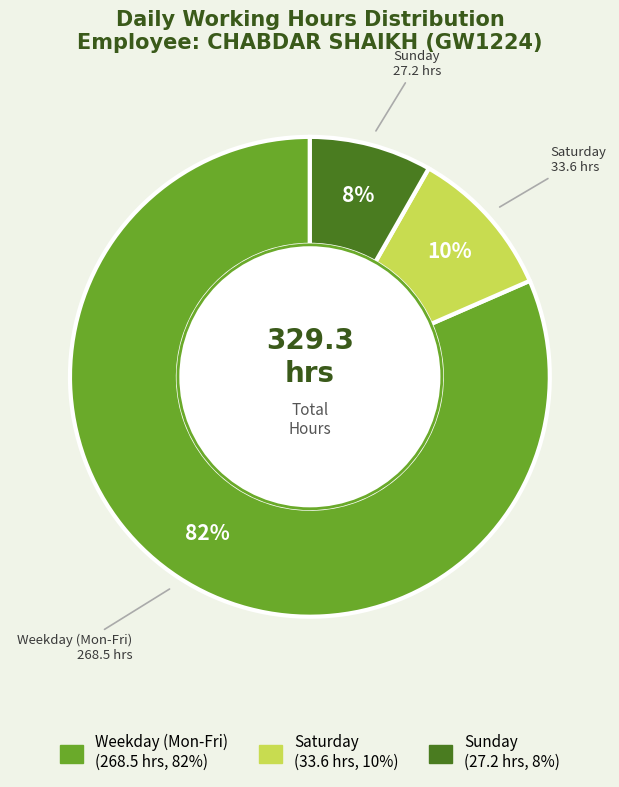

Is there any slice that represents more than half of the pie?

Yes